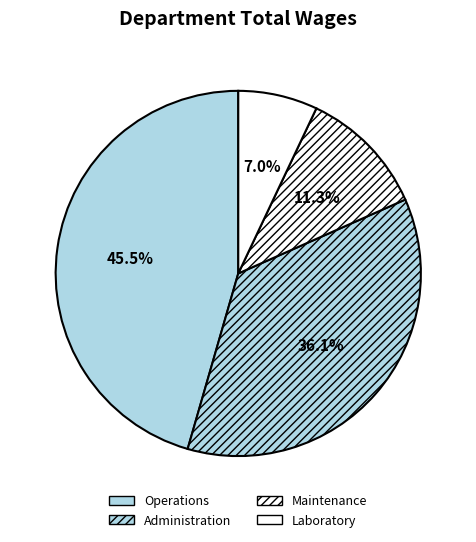

How many segments does this pie chart have?

4